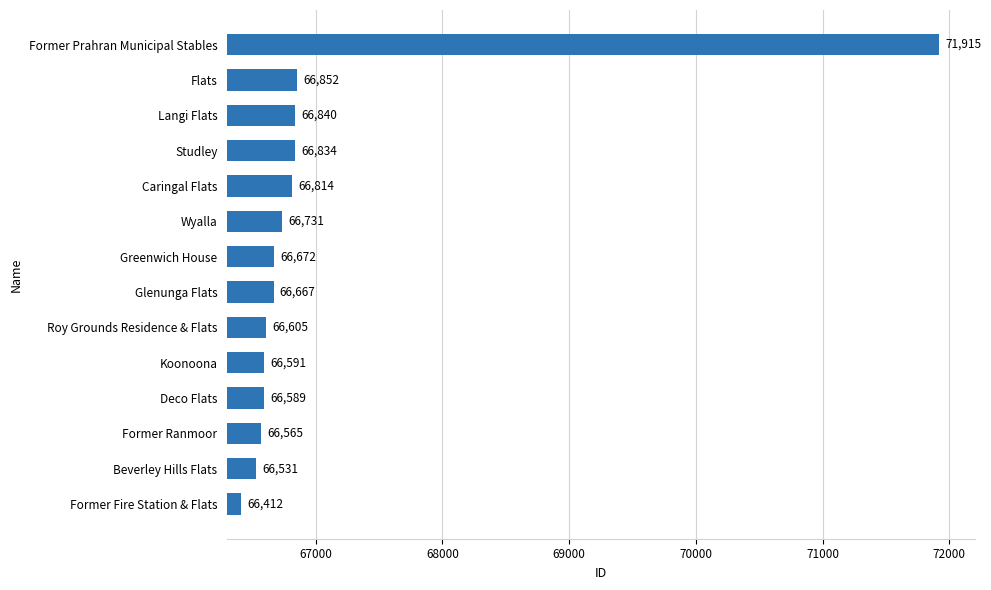

What is the average value?

67044